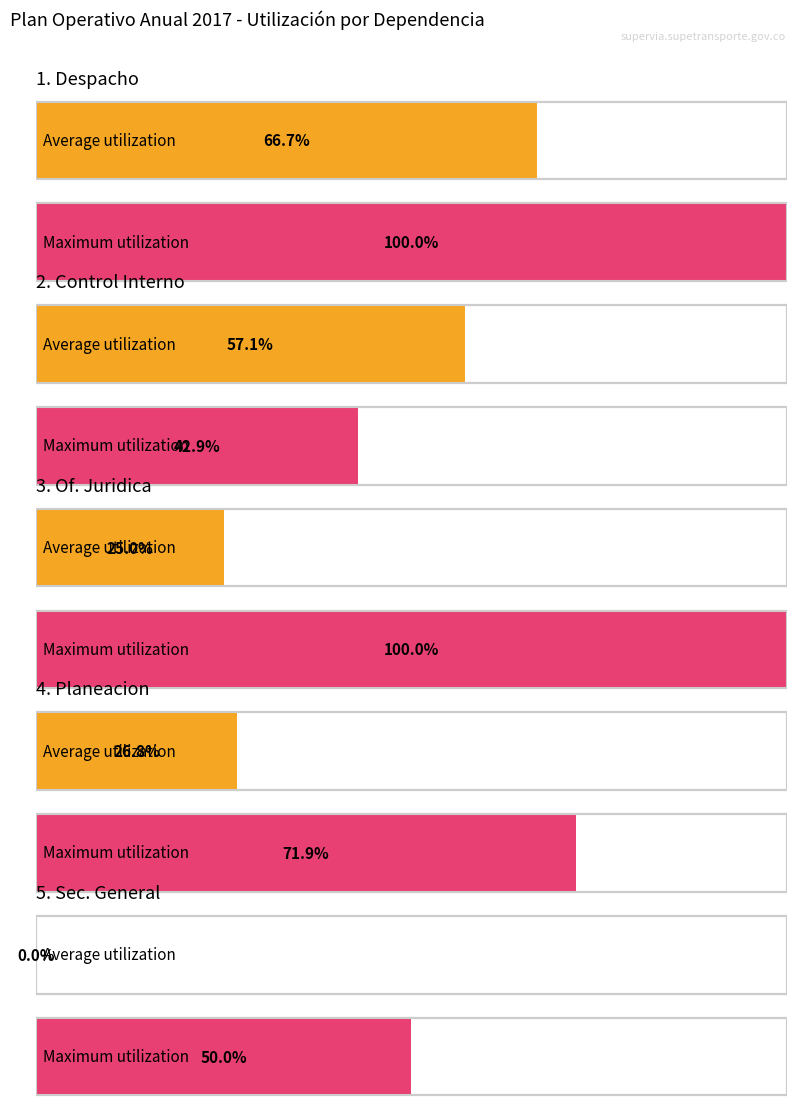

What position from the left is 2. Oficina de Control Interno?

2